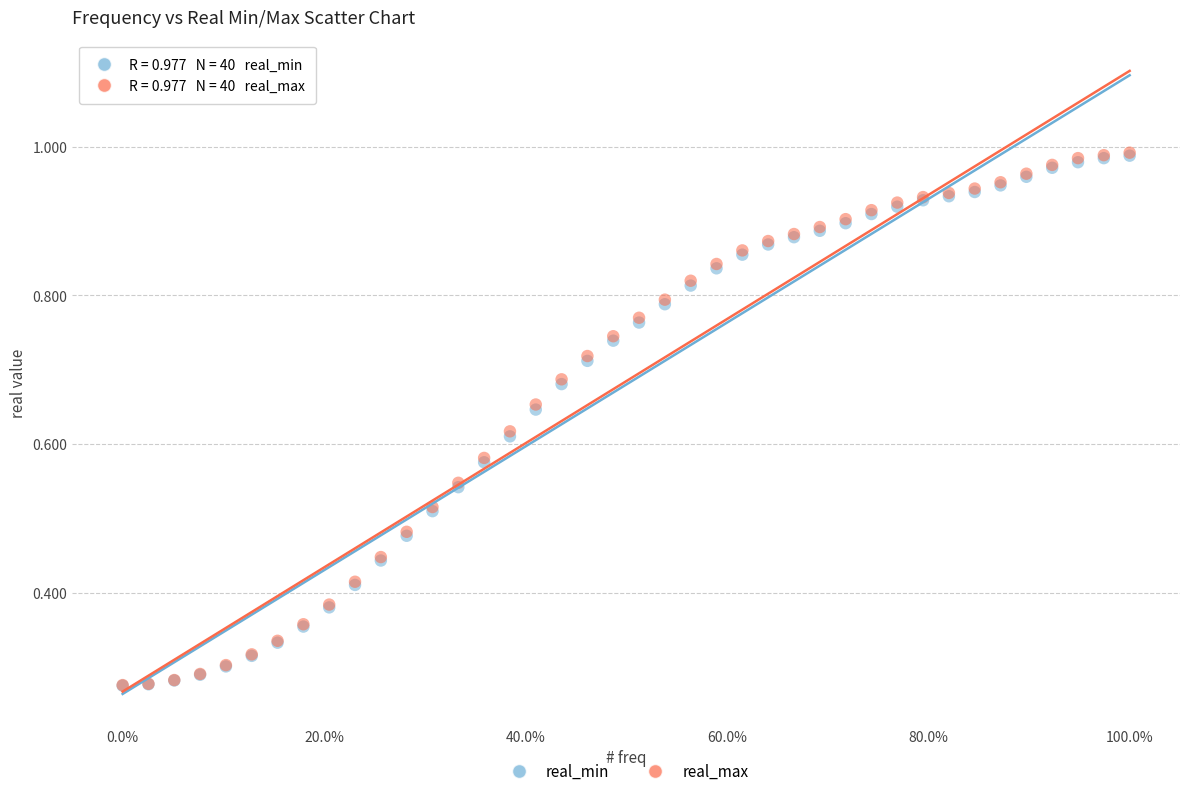

What are all the series names shown in the legend?

real_min, real_max